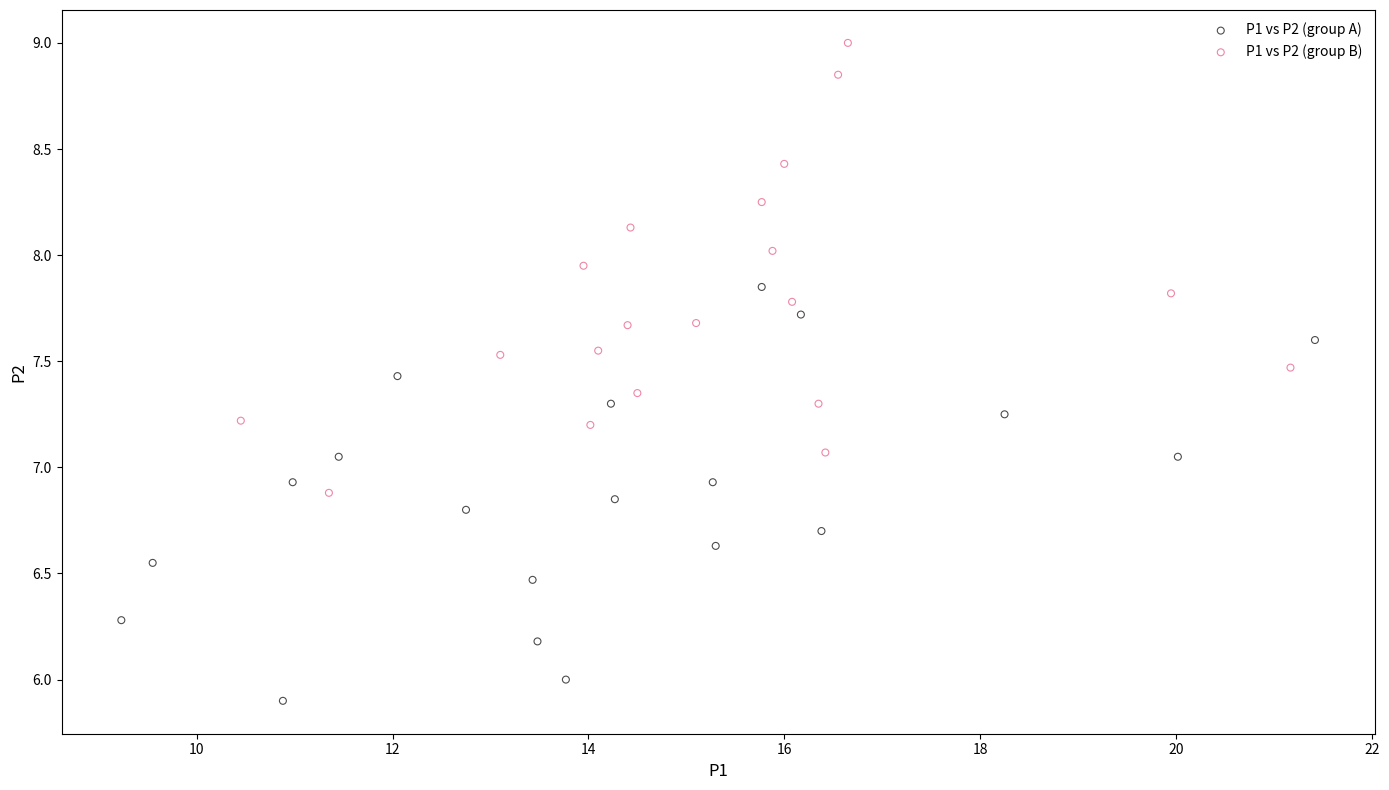

Which series reaches the minimum Y coordinate?

P1 vs P2 (group A)